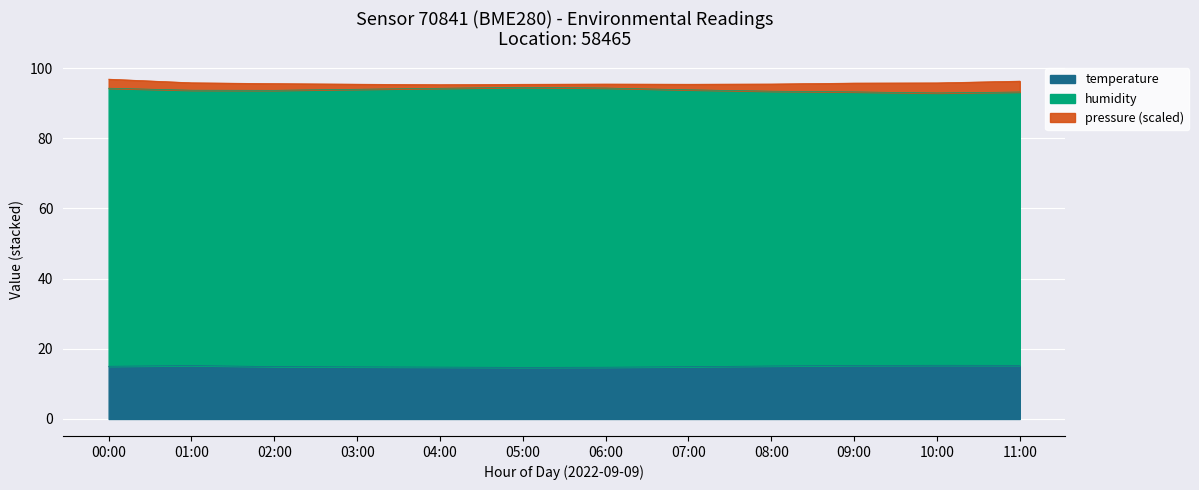

How many values in the humidity series exceed 93?

11